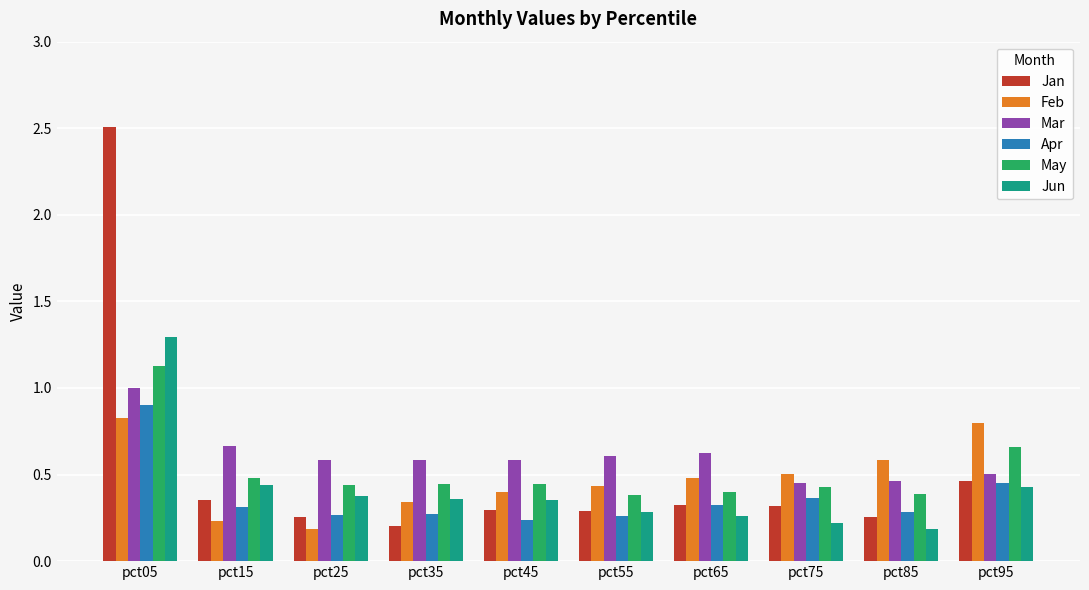

Is it true that Jun equals 0.2 at pct25?

False